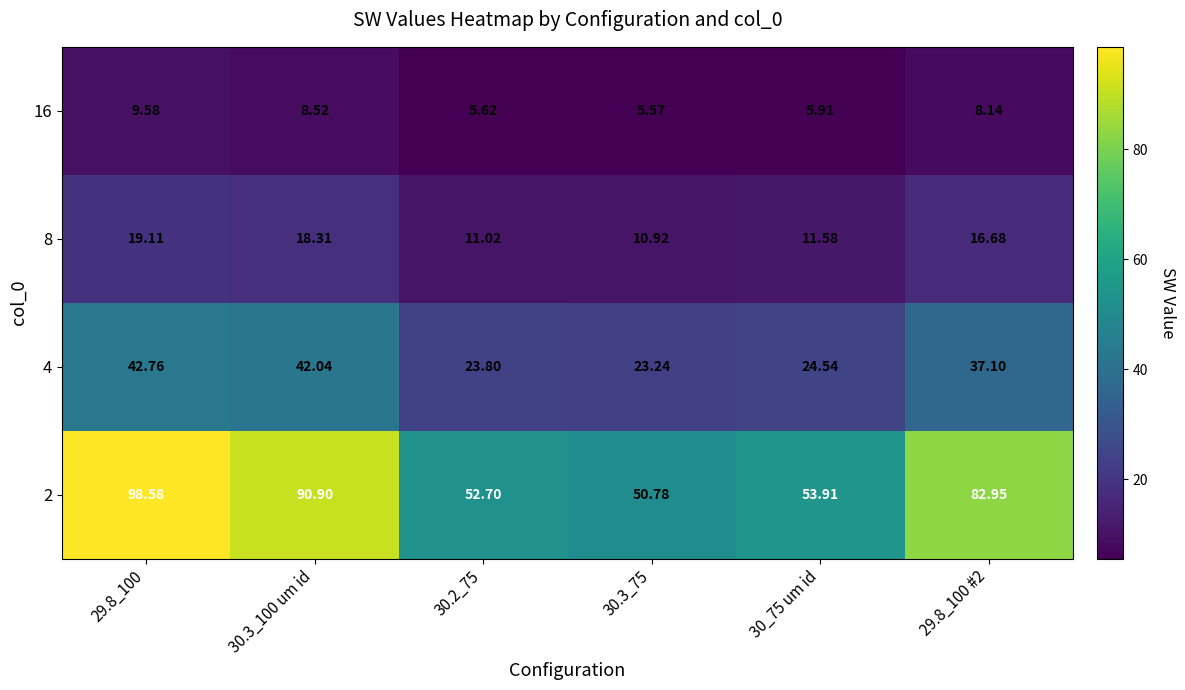

Is the value of 16 at 29.8_100 #2 greater than the value of 2 at 29.8_100 #2?

No